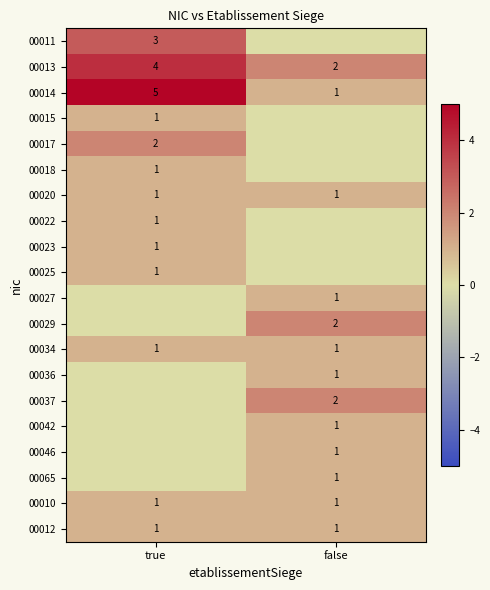

At how many categories does at least one series exceed 2?

1